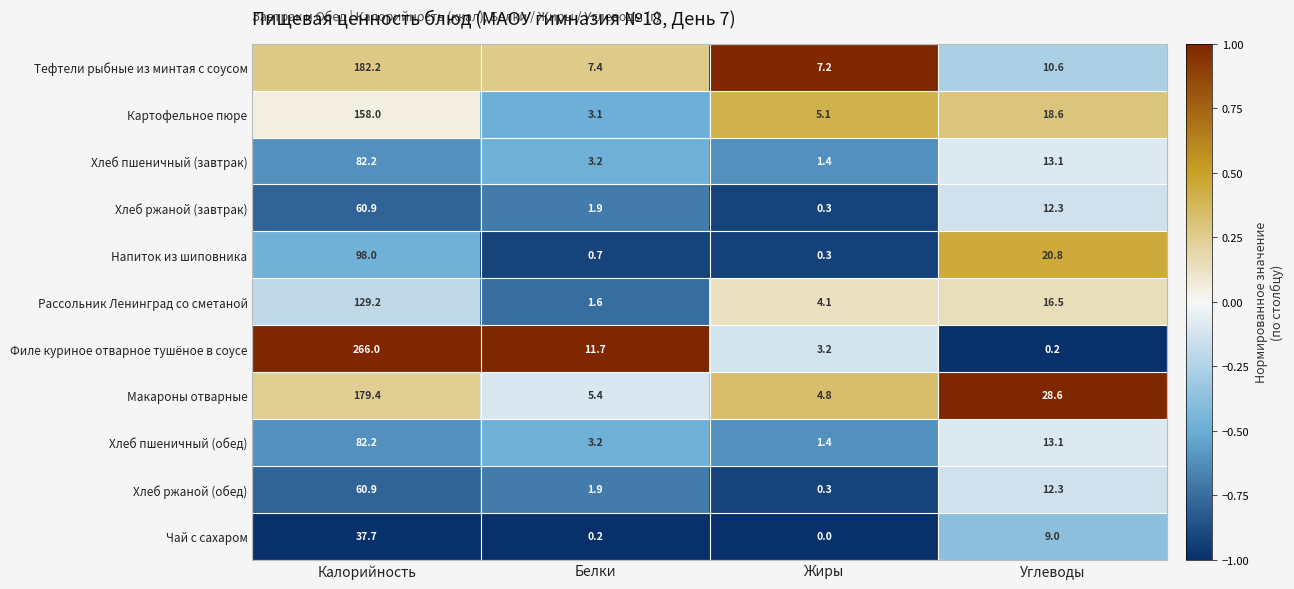

At how many categories does at least one series exceed 0?

4